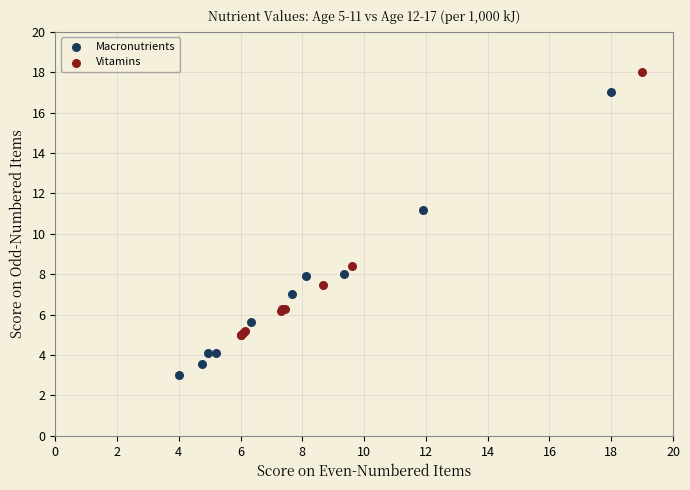

Which series has the largest Y range (max minus min)?

Macronutrients